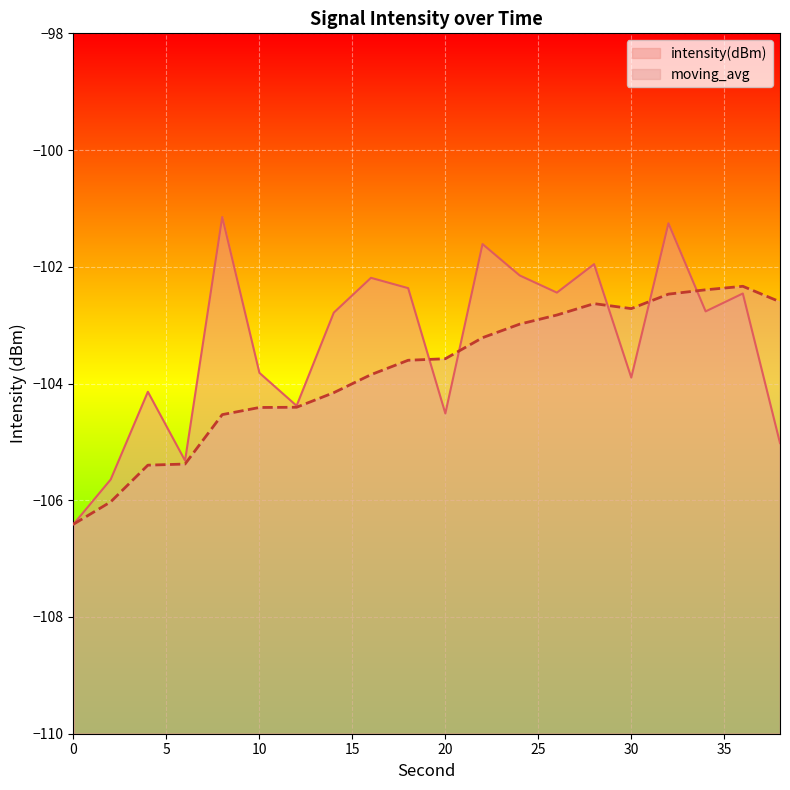

Where is intensity(dBm) nearest to the value -103?

14